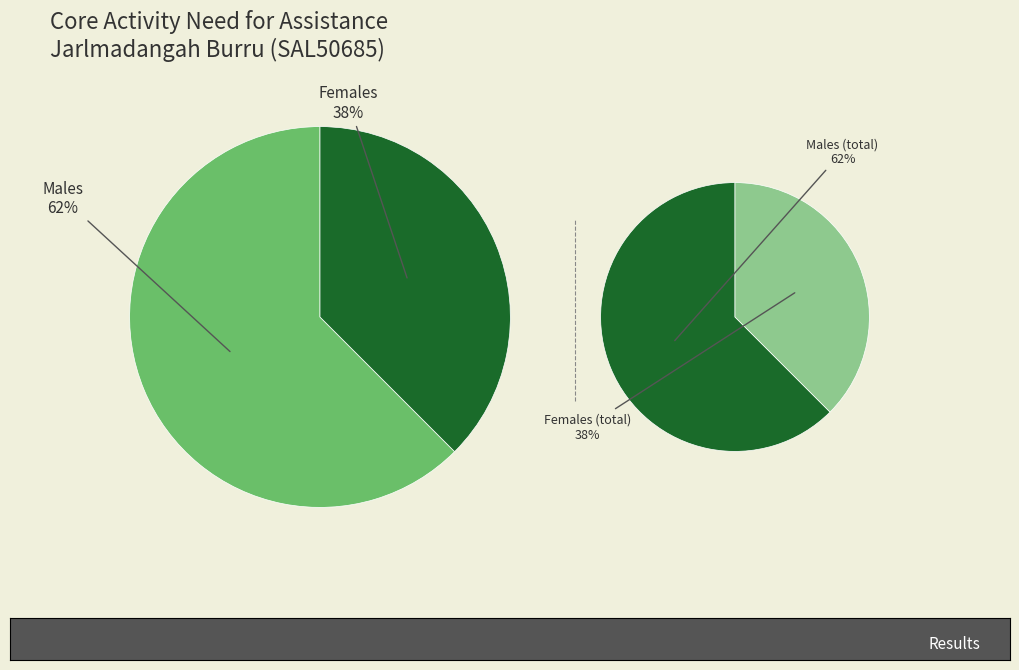

Does Females account for over 50% of the chart?

No